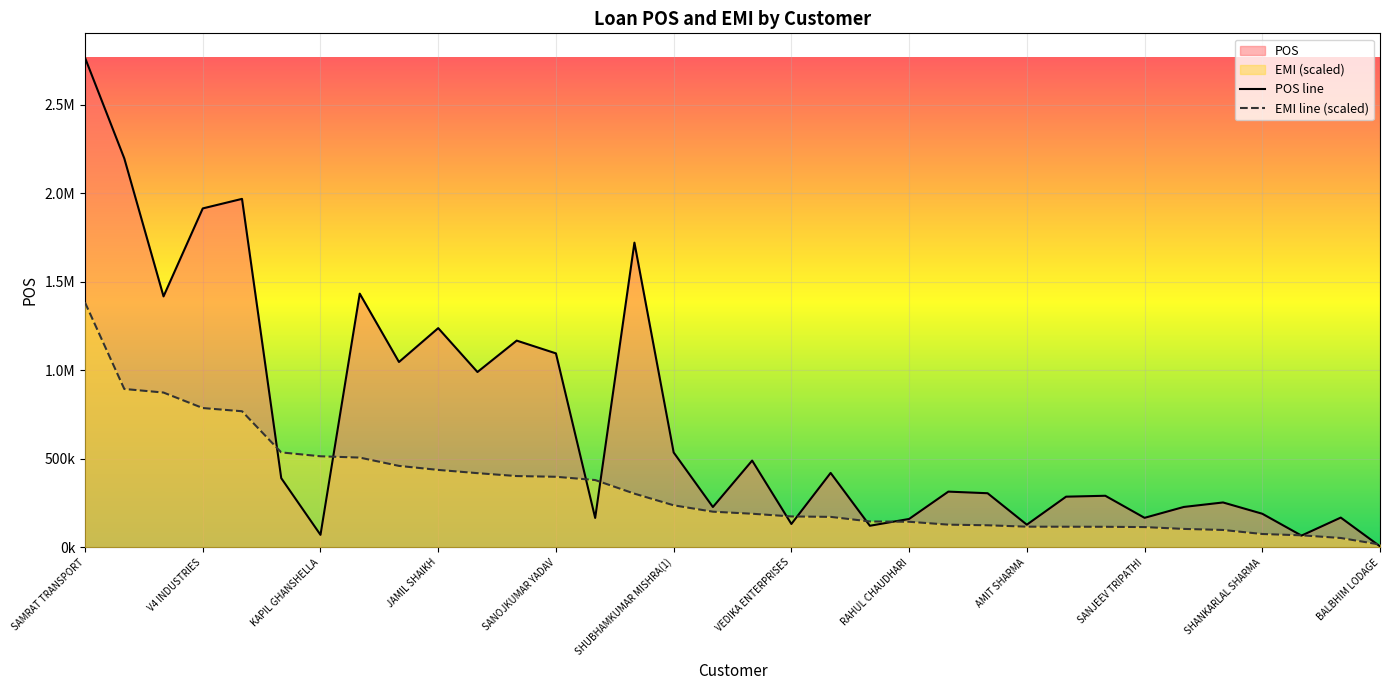

Is it true that EMI line (scaled) equals 20822.3 at BALBHIM LODAGE?

False